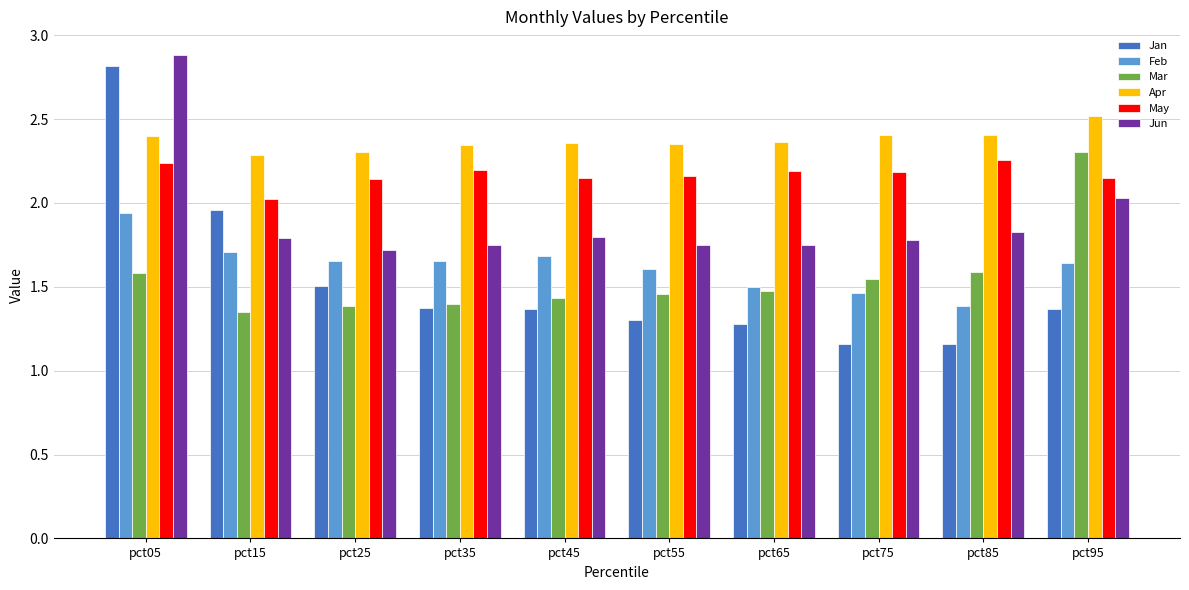

Is it true that Jan equals 0.6 at pct85?

False